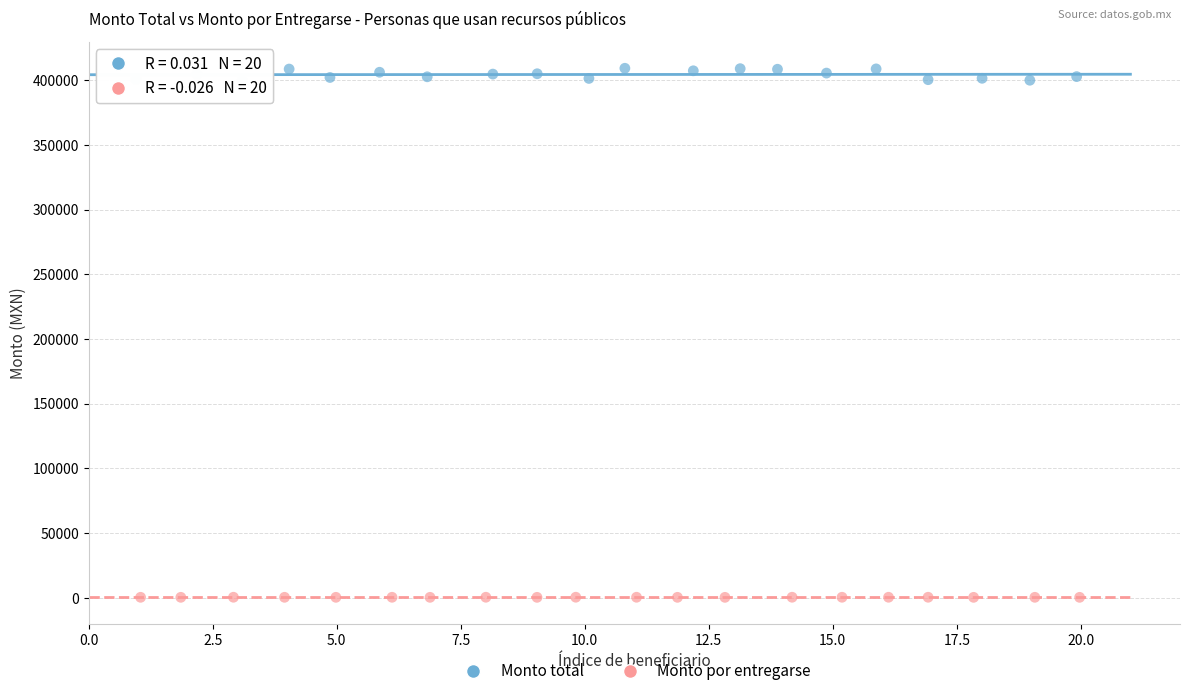

What are all the series names shown in the legend?

Monto total, Monto por entregarse